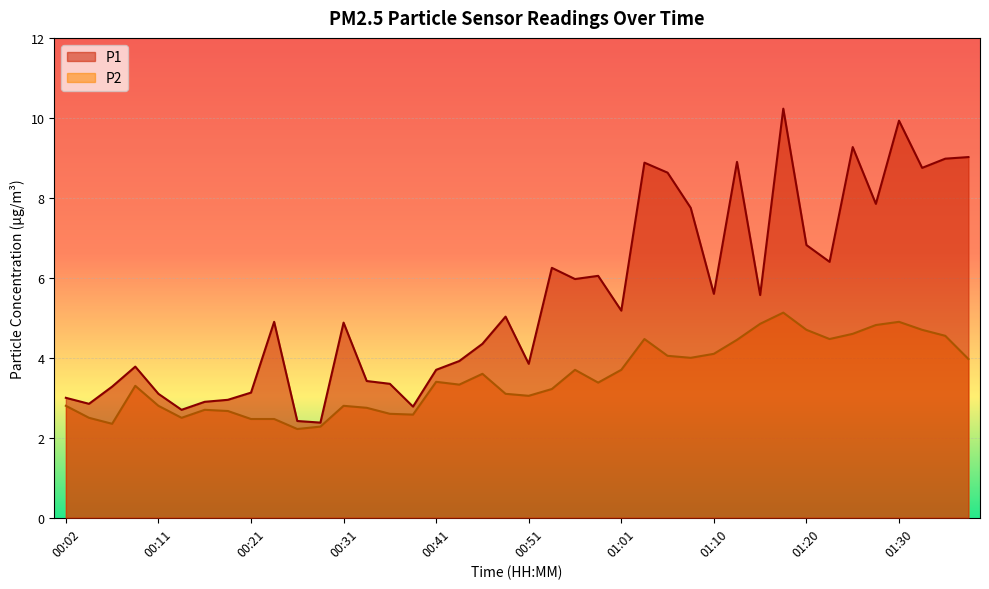

At which category is the sum across all series the highest?

01:18